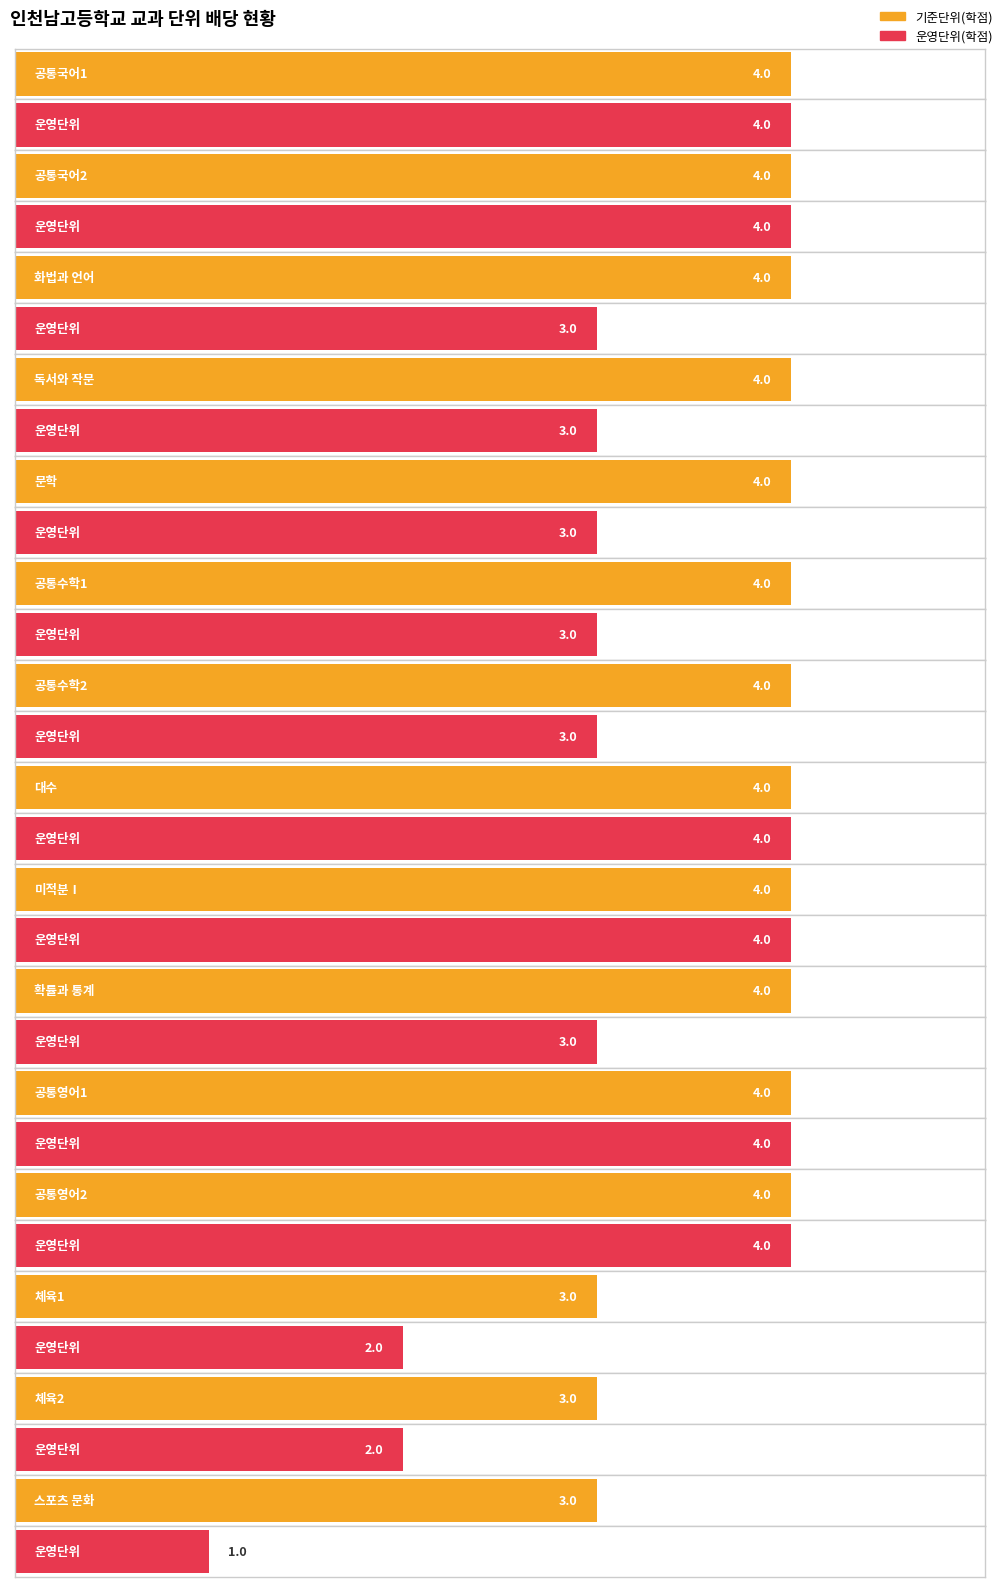

The 운영단위(학점) series shows 5 at 공통국어2. True or false?

False